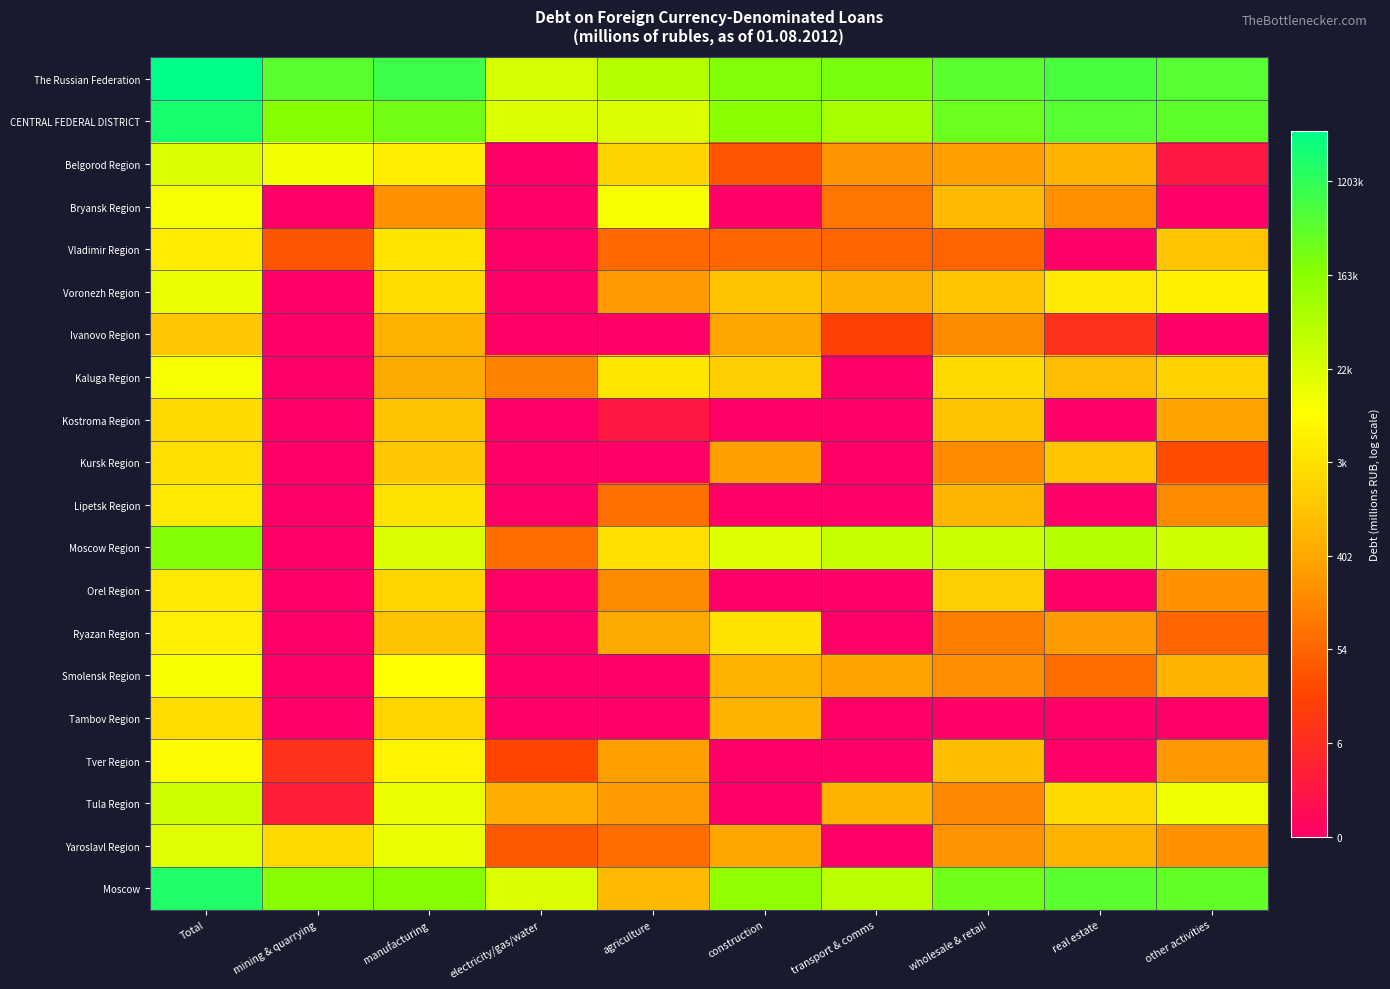

At which category does the chart reach its peak across all series?

Total